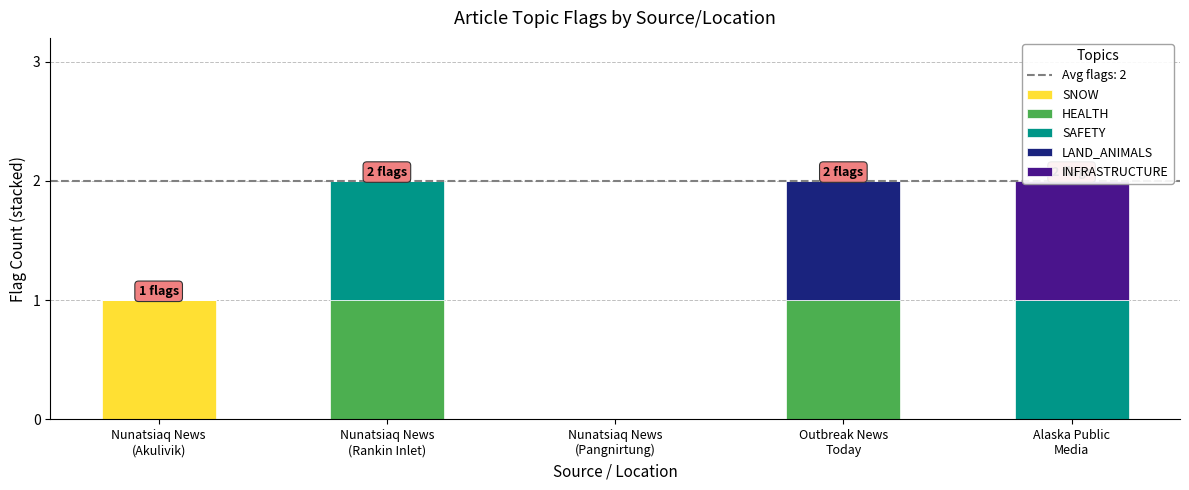

What are all the series names shown in the legend?

SNOW, HEALTH, SAFETY, LAND_ANIMALS, INFRASTRUCTURE